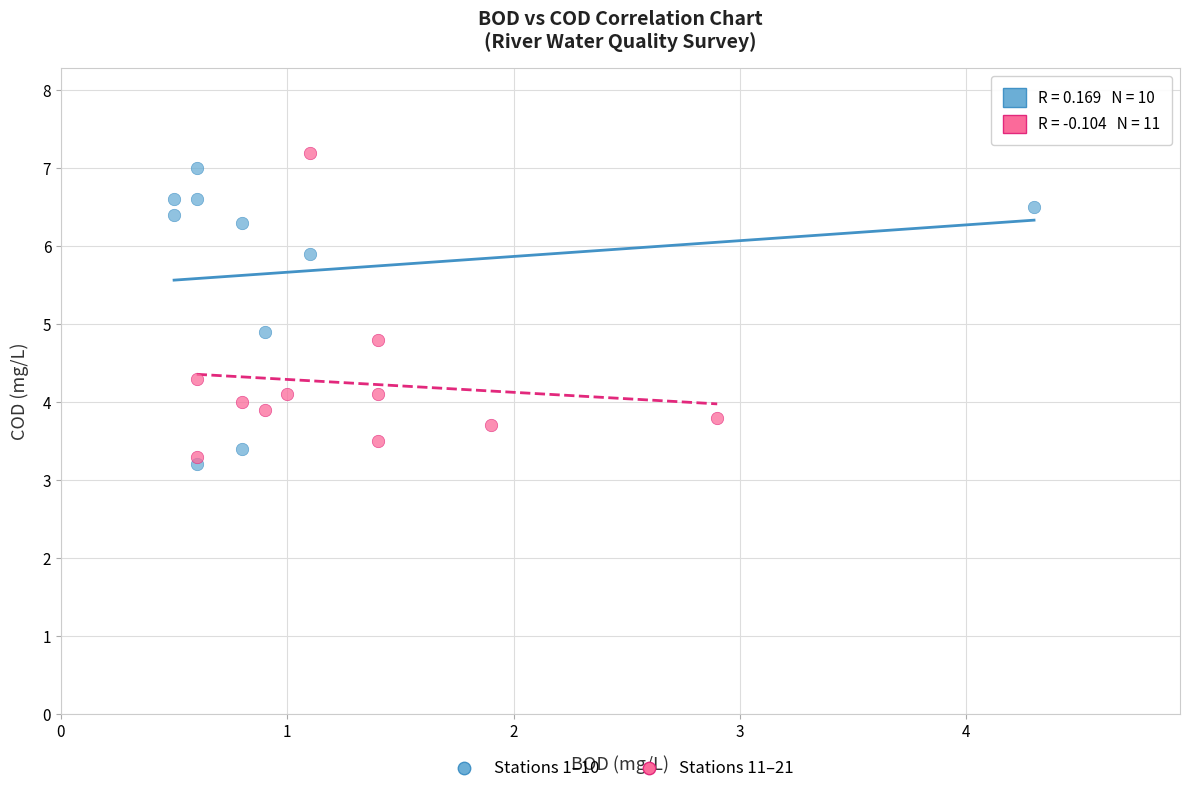

What are all the series names shown in the legend?

Stations 1–10, Stations 11–21